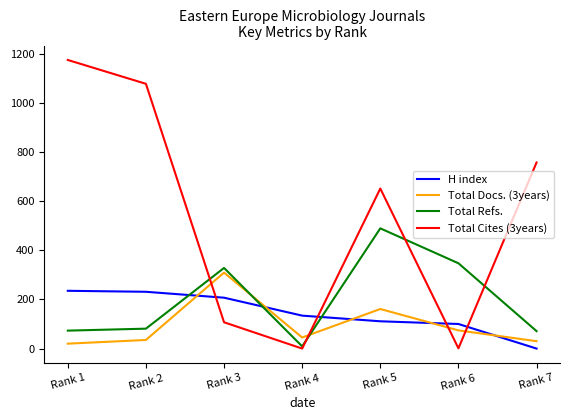

At which label is Total Docs. (3years) closest to 164?

Rank 5